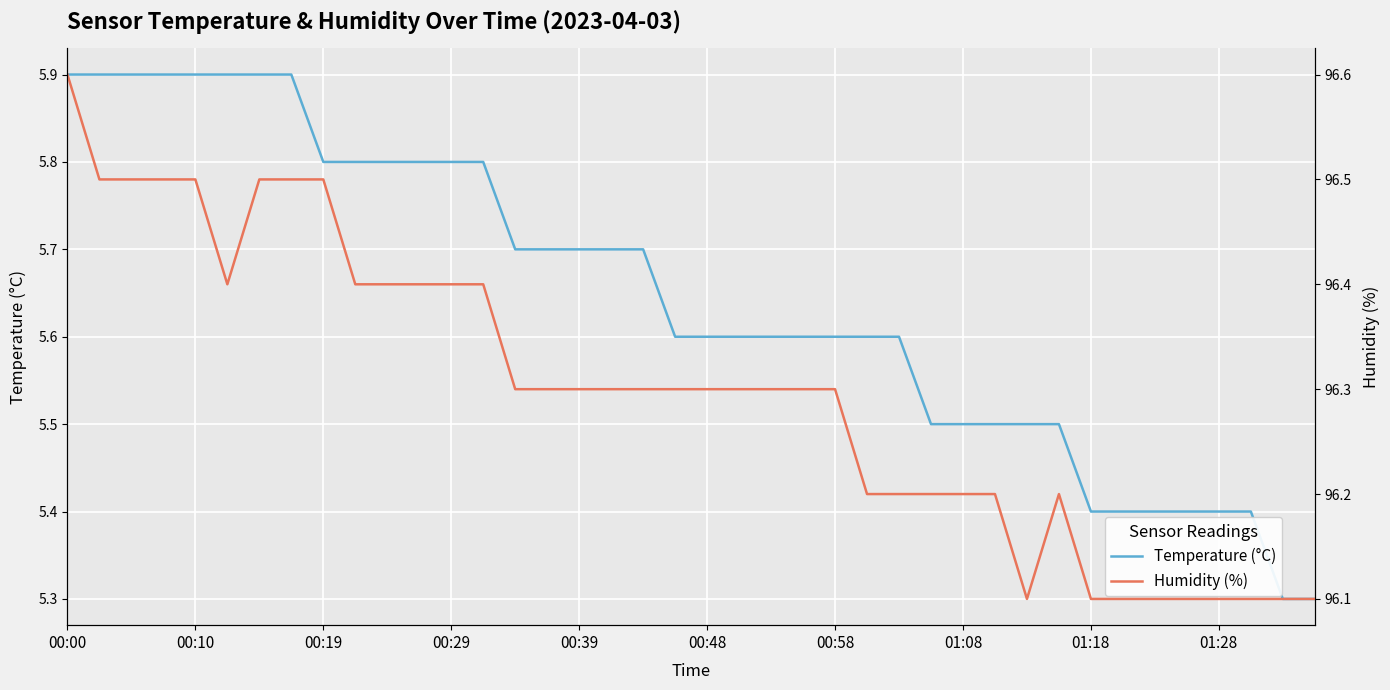

Is it true that Temperature (°C) equals 3.3 at 00:39?

False